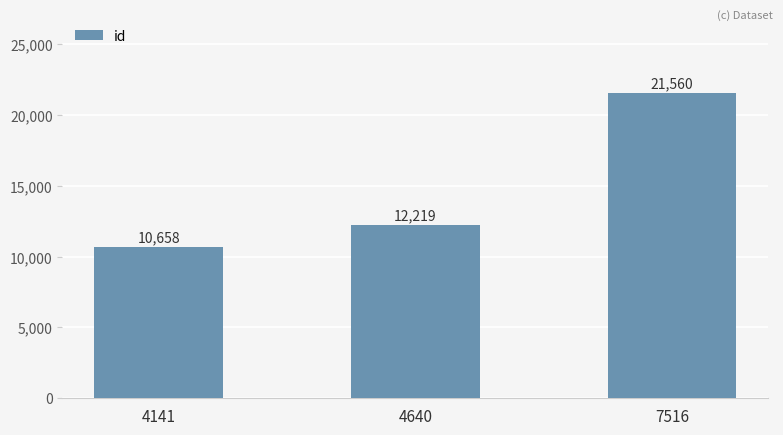

What is the sum of the values at 4141 and 7516?

32218